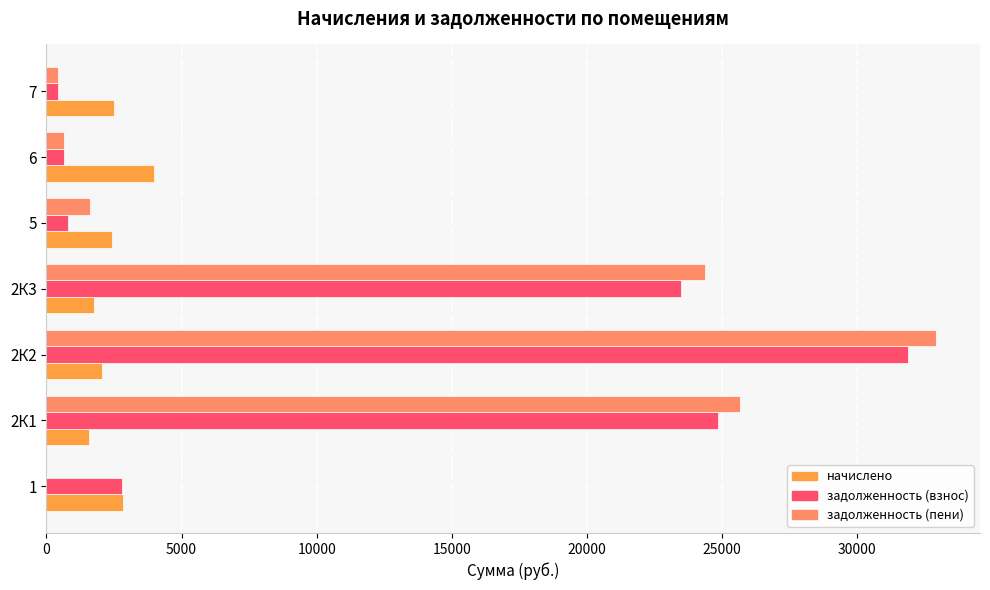

What is the sum of the начислено values at 2К3 and 5?

4184.8